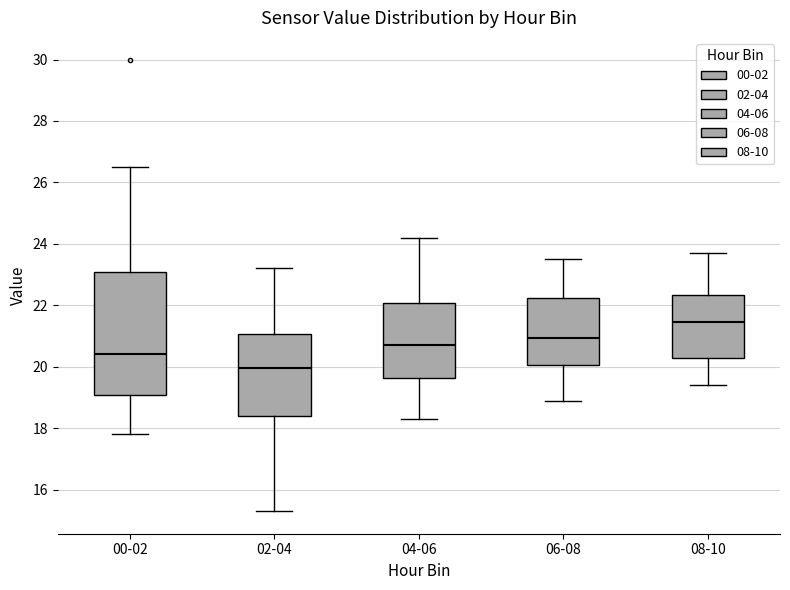

Which box has the highest median line?

08-10